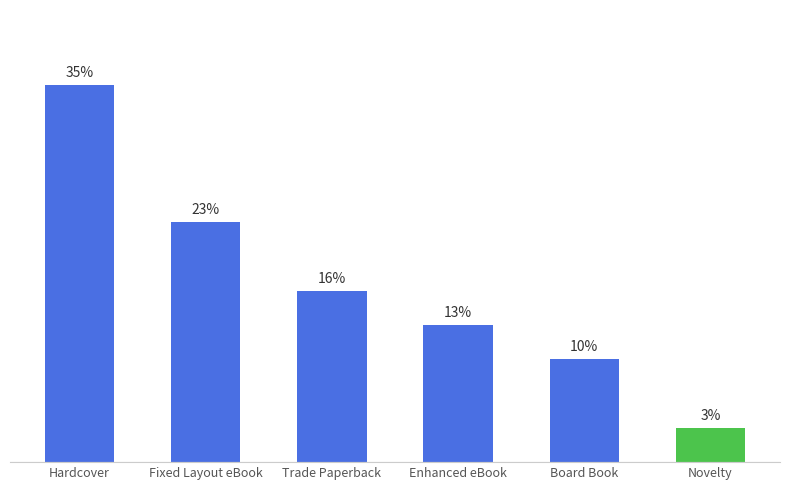

Reading left to right, what are all the values shown in this chart?

Hardcover=0.4	Fixed Layout eBook=0.2	Trade Paperback=0.2	Enhanced eBook=0.1	Board Book=0.1	Novelty=0.0